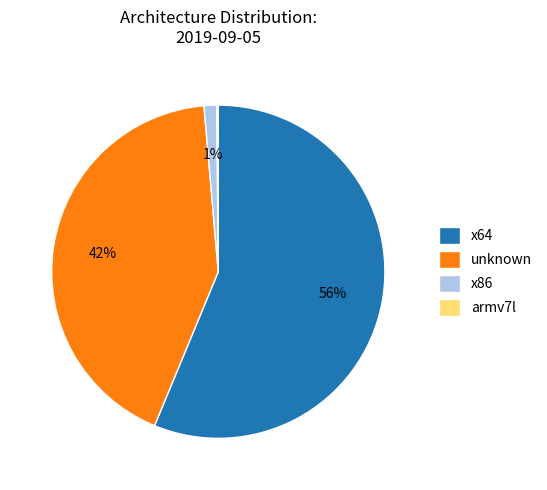

Which slice is the largest?

x64